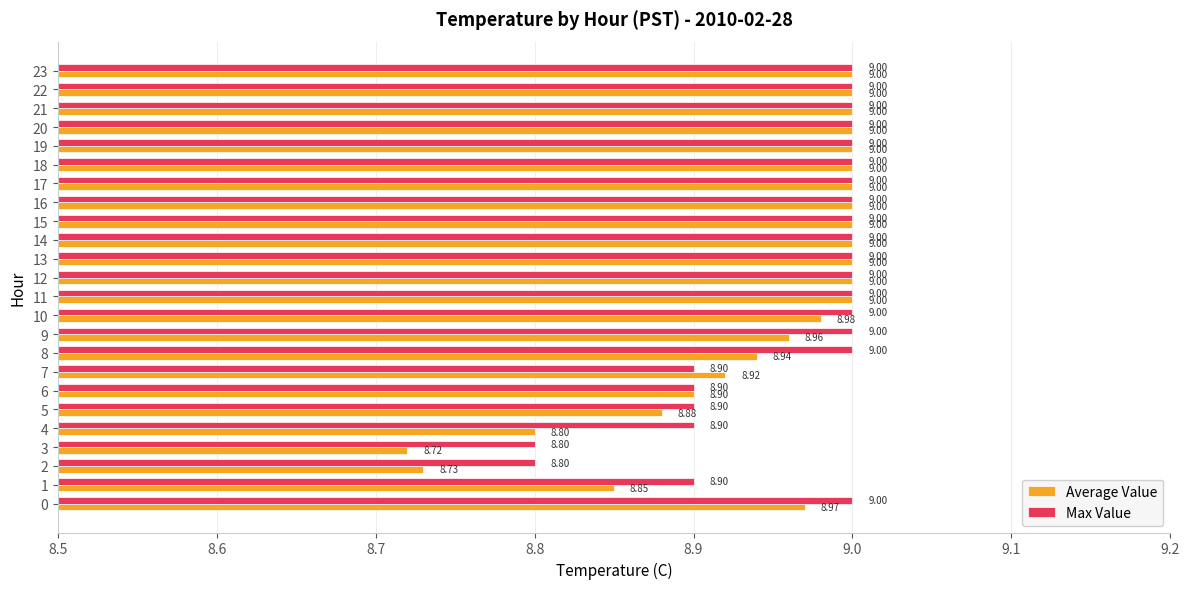

What is the highest value of the Average Value series?

9.0